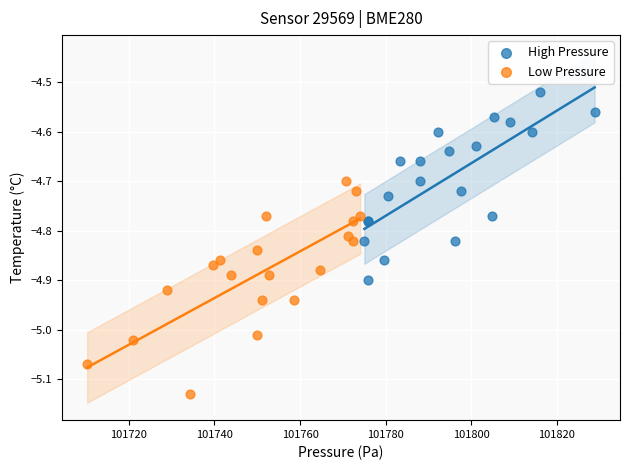

Which series contains the highest Y value?

High Pressure